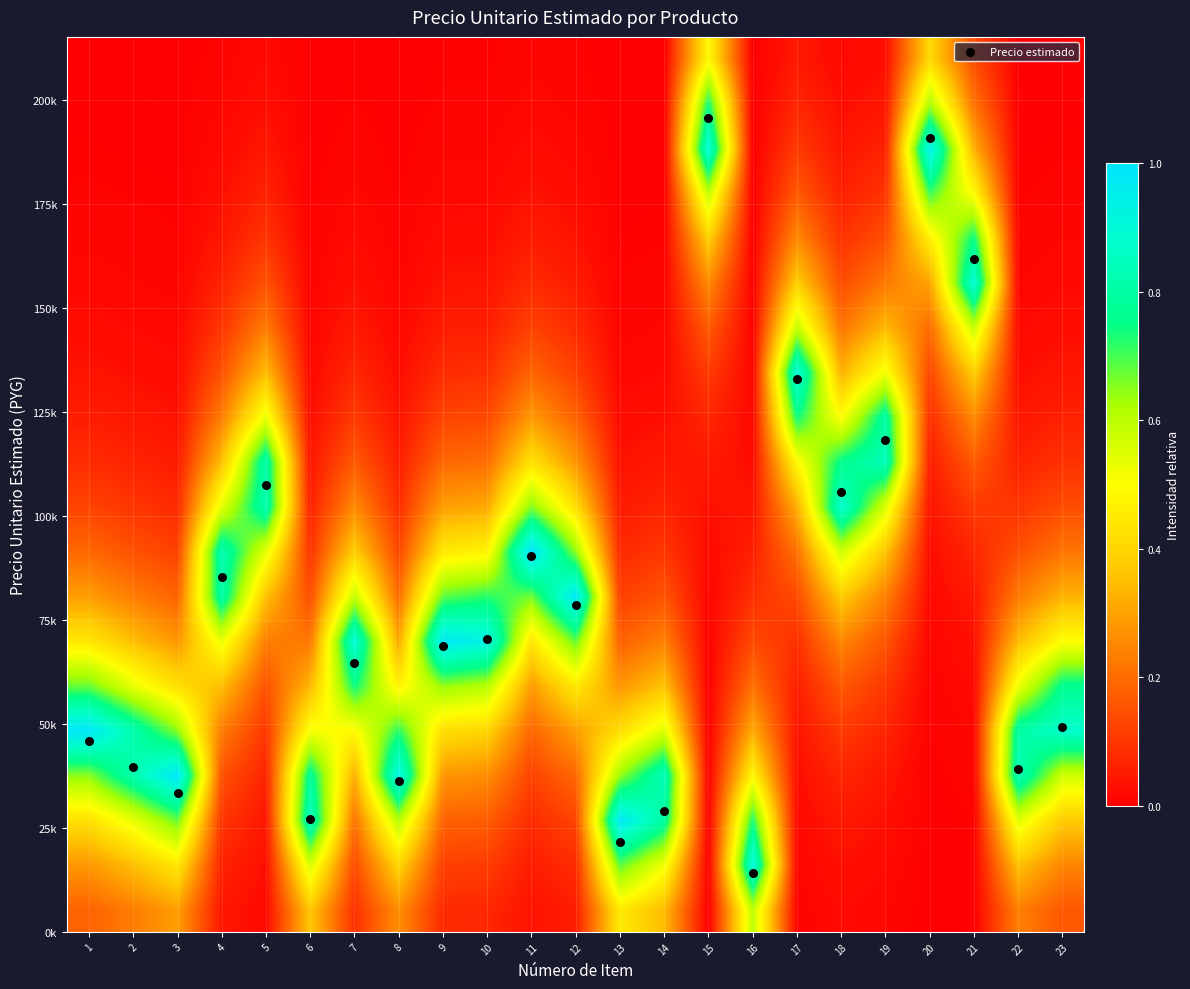

What is the difference between the highest and lowest values at 17?

132745.0